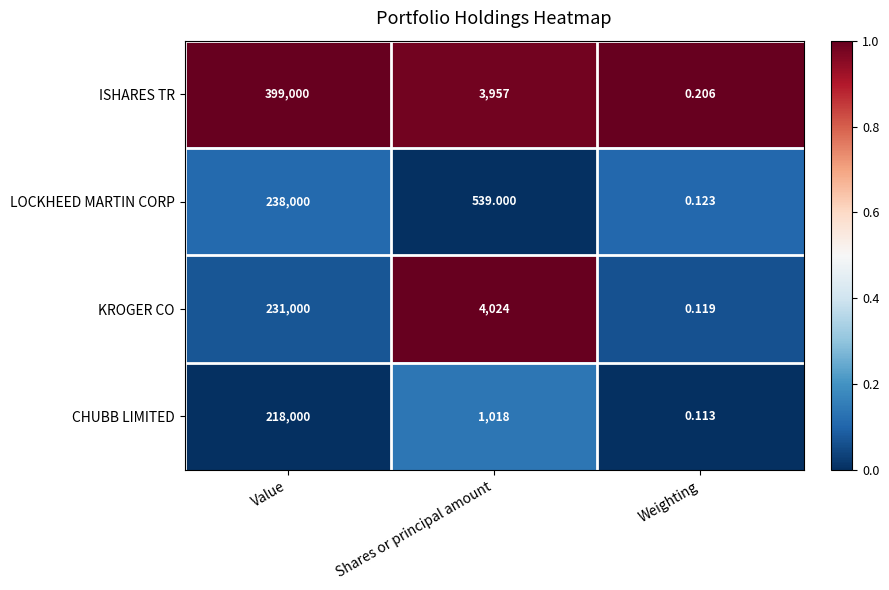

Rank the series by their maximum value, from highest to lowest.

ISHARES TR, LOCKHEED MARTIN CORP, KROGER CO, CHUBB LIMITED